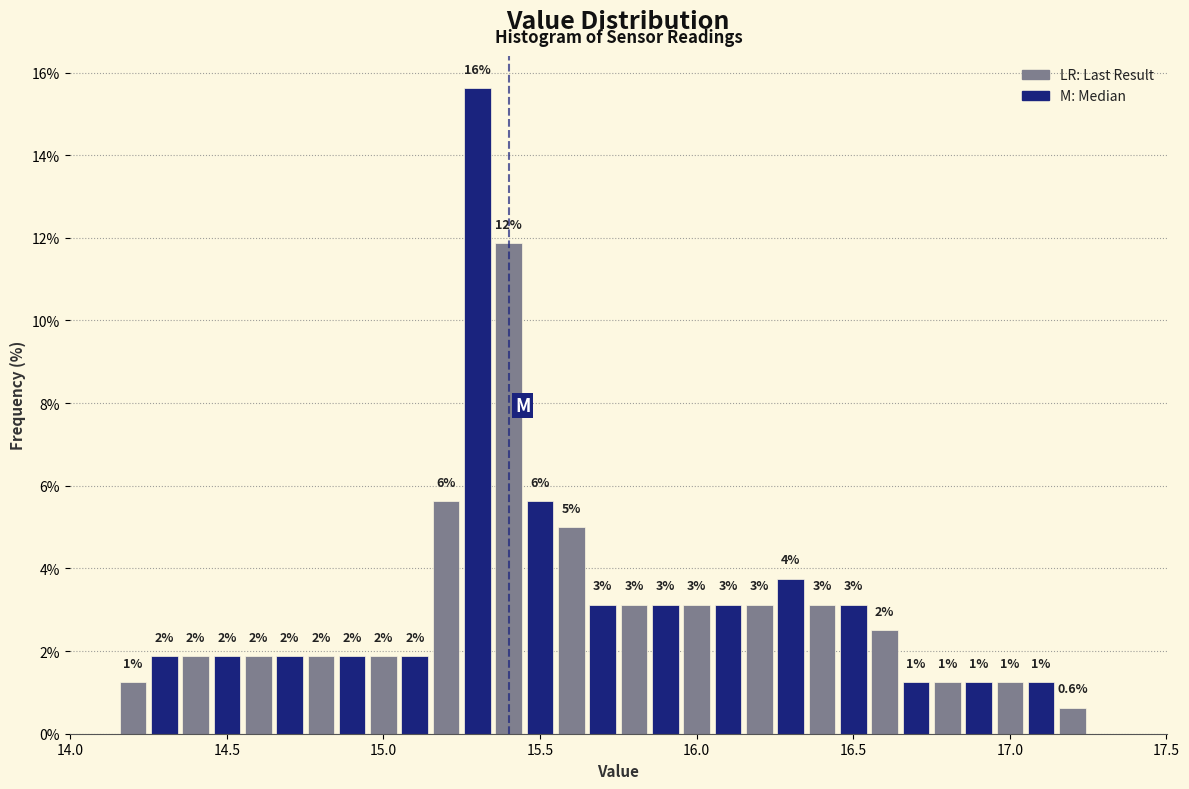

Around what value on the x-axis is the tallest bar? Give the approximate position of its centre, as read against the axis.

15.30